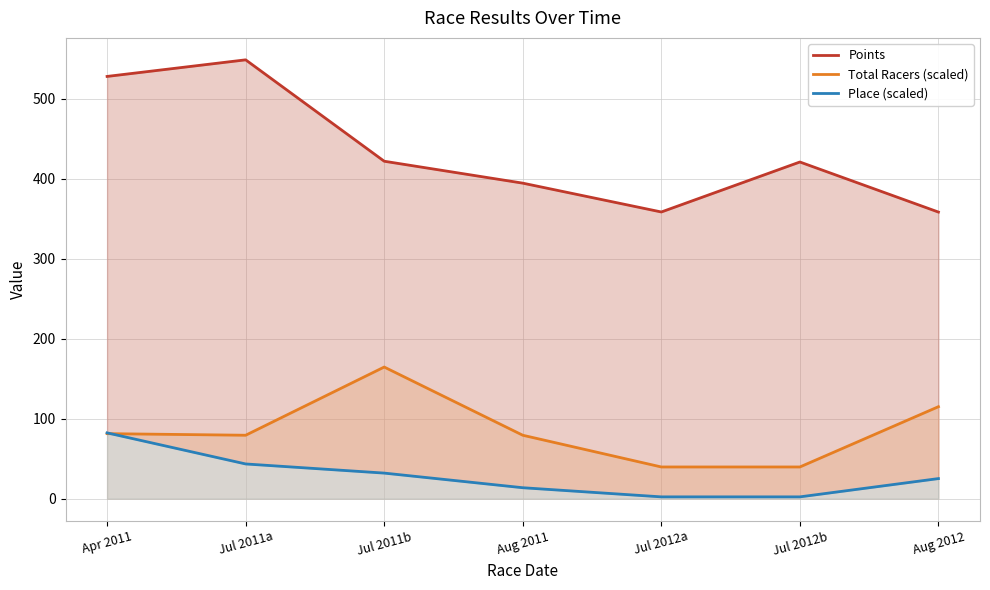

Is the value of Place (scaled) at Jul 2011a greater than the value of Total Racers (scaled) at Aug 2012?

No